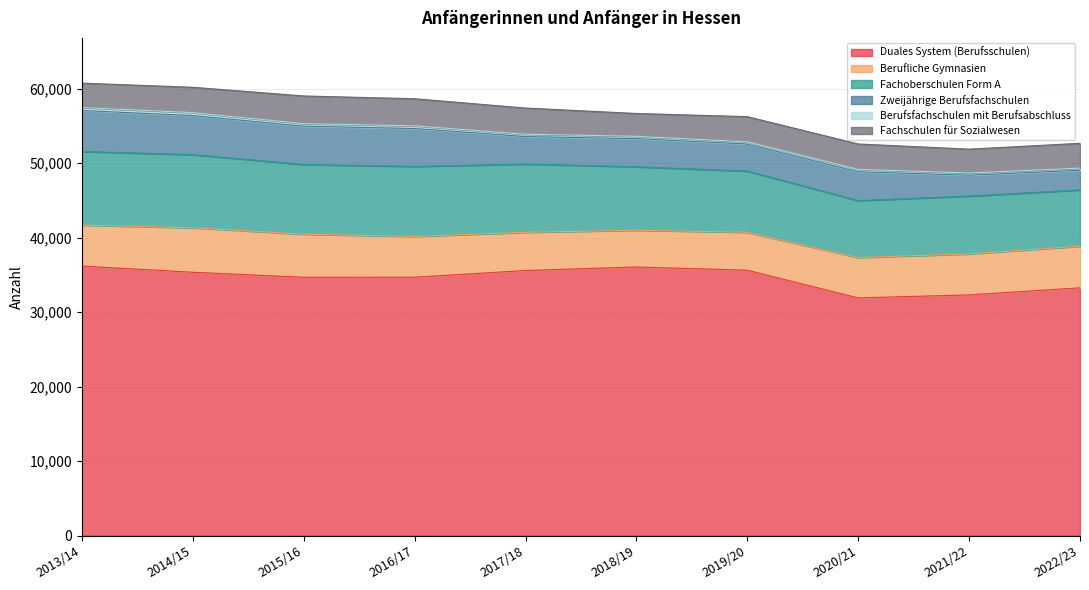

What is the spread (max minus min) of values at 2021/22?

32021